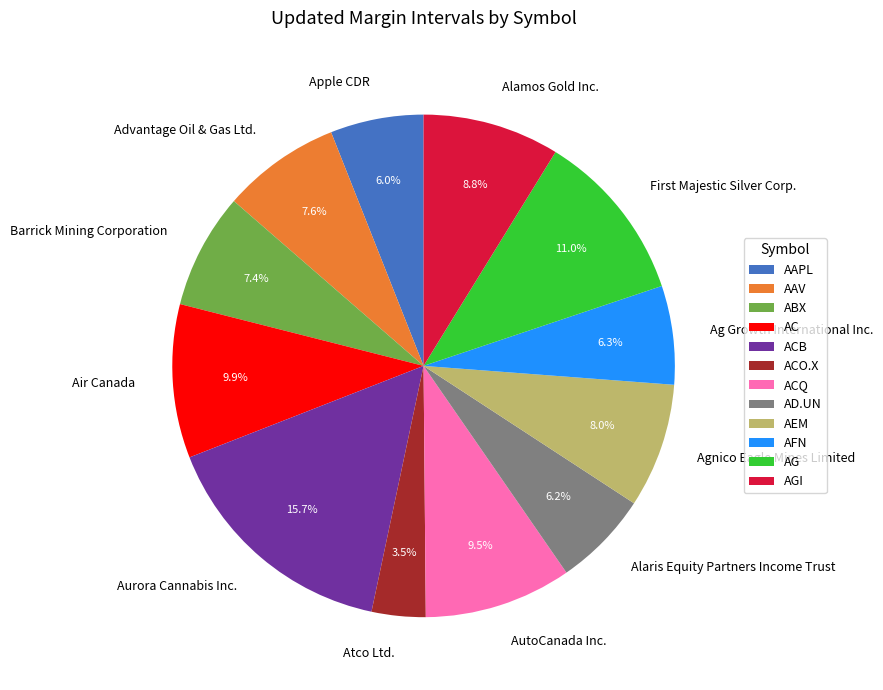

What percentage is the ACB slice, to the nearest percent?

16%